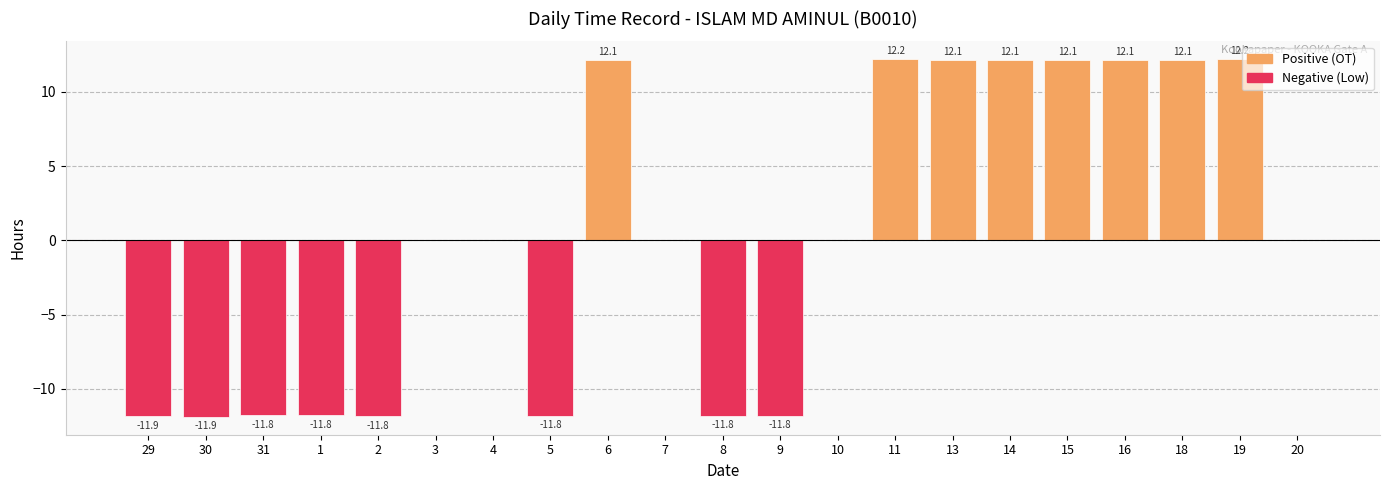

List the labels in order of Negative (Low) value, smallest first.

30, 29, 2, 5, 8, 9, 31, 1, 3, 4, 6, 7, 10, 11, 13, 14, 15, 16, 18, 19, 20